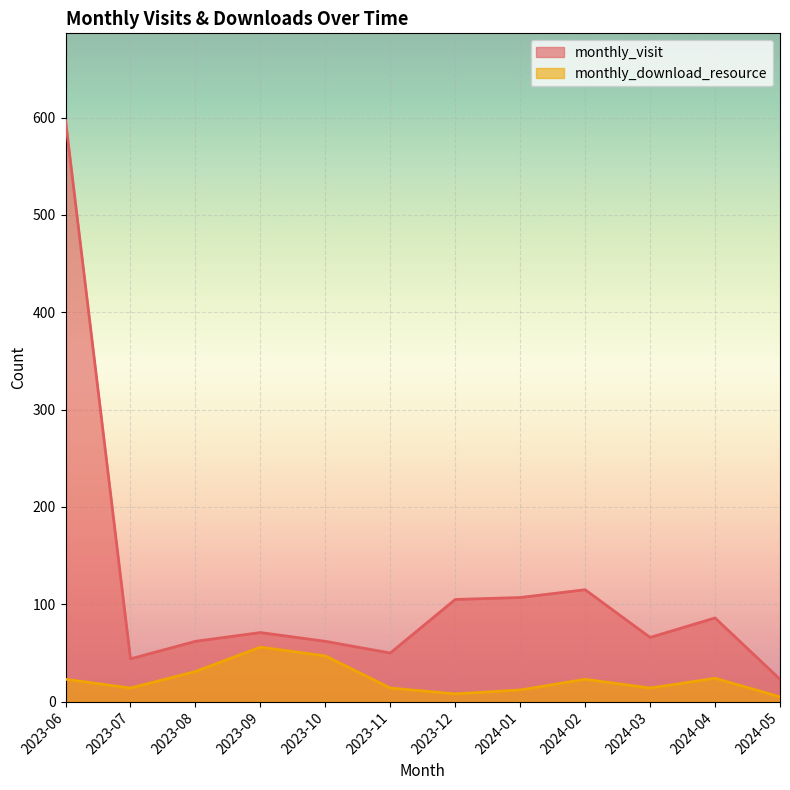

List the series in order of their peak value, lowest first.

monthly_download_resource, monthly_visit